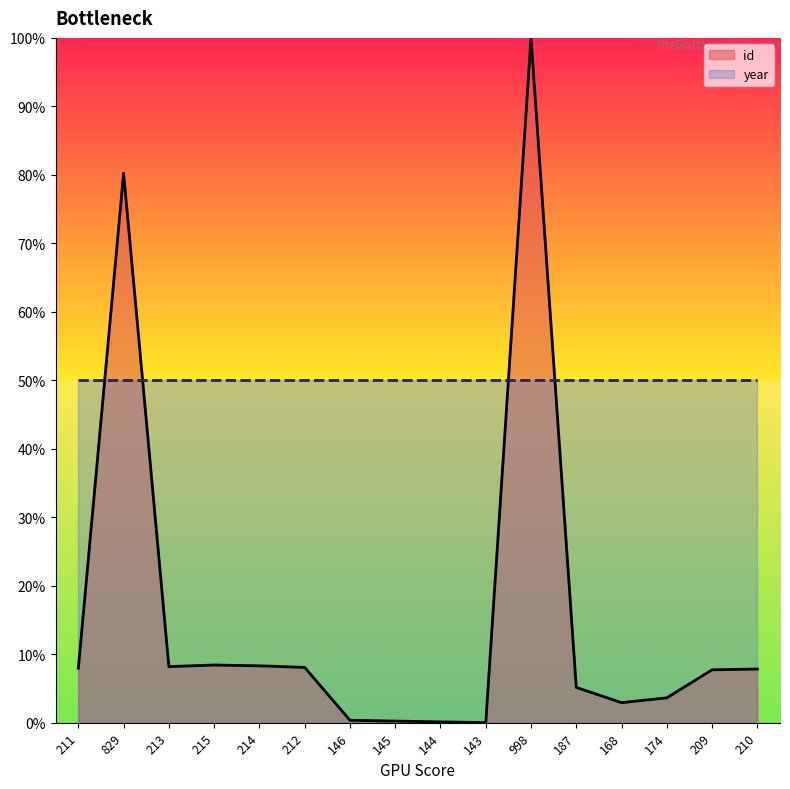

Rank the categories by value from lowest to highest.

143, 144, 145, 146, 168, 174, 187, 209, 210, 211, 212, 213, 214, 215, 829, 998